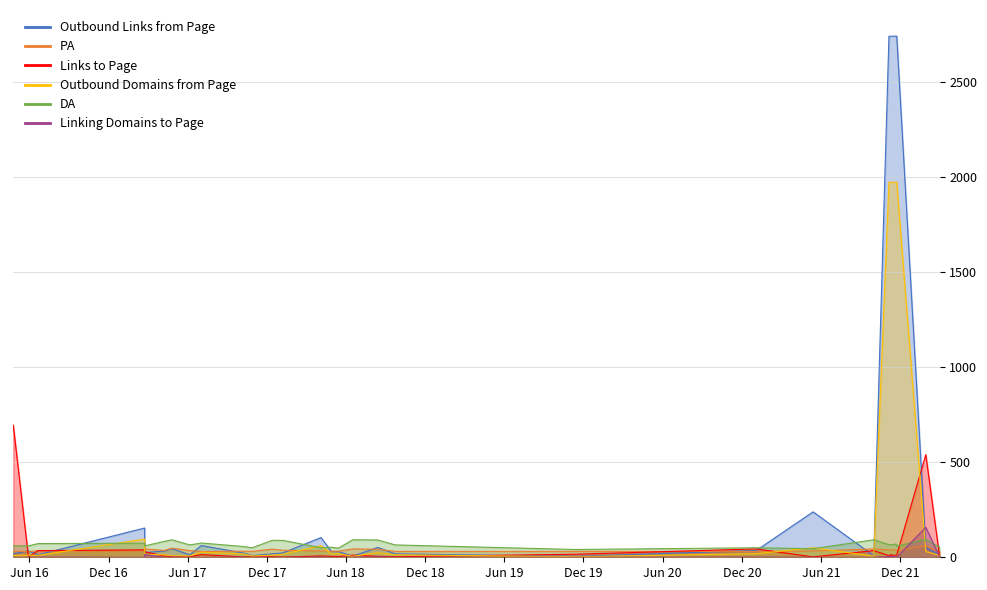

Does the chart display data point markers on the line(s)?

No